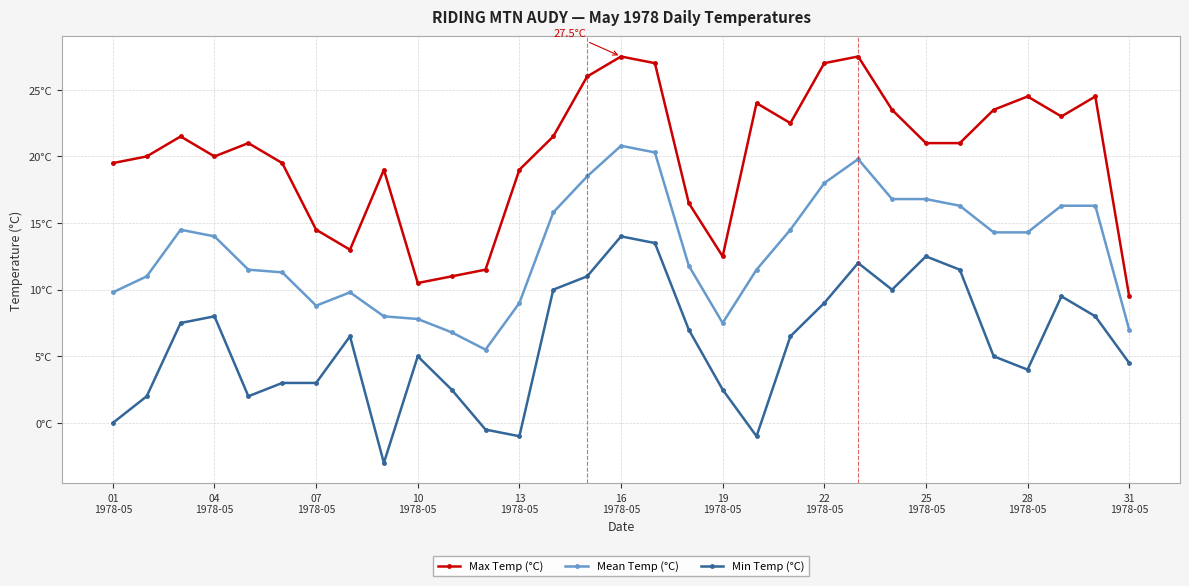

What are all the series names shown in the legend?

Max Temp (°C), Mean Temp (°C), Min Temp (°C)